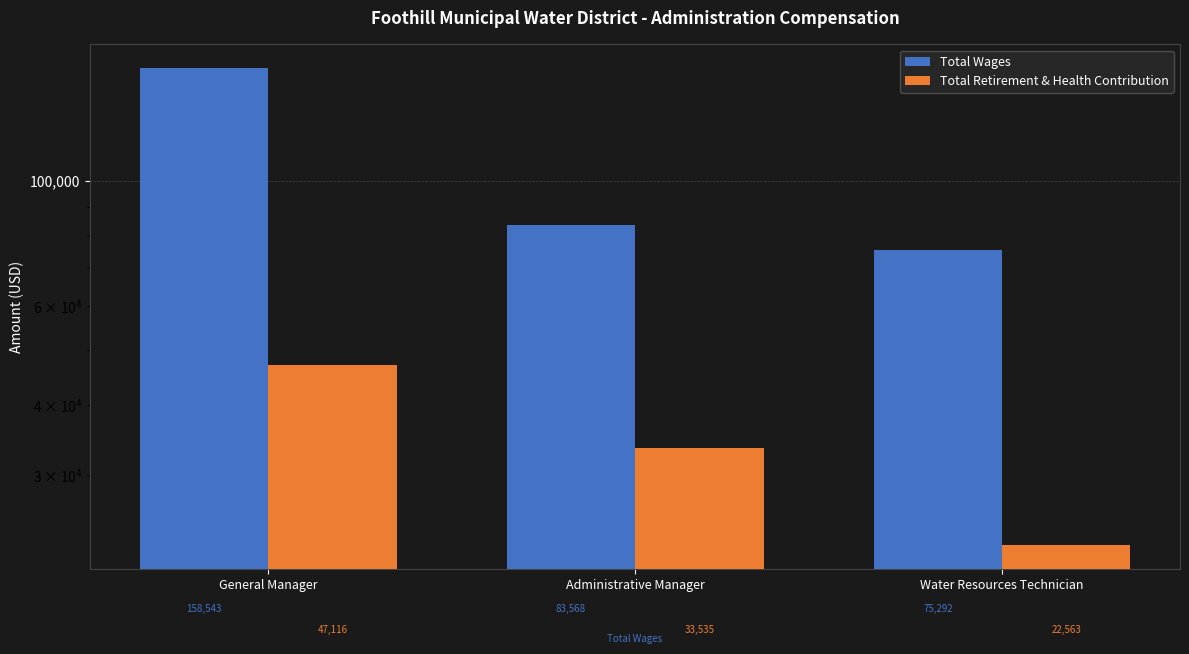

Reading left to right, transcribe all the data shown in this chart.

Total Wages: General Manager=158543	Administrative Manager=83568	Water Resources Technician=75292
Total Retirement & Health Contribution: General Manager=47116	Administrative Manager=33535	Water Resources Technician=22563